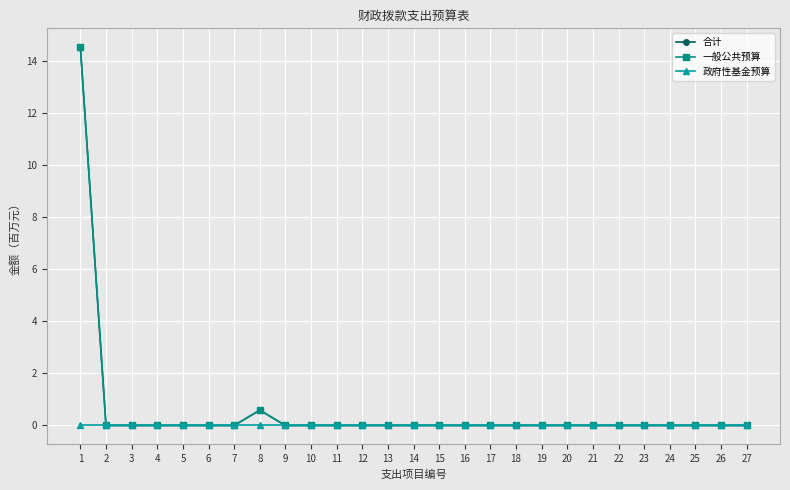

Between 12 and 15, which series saw the biggest shift?

合计